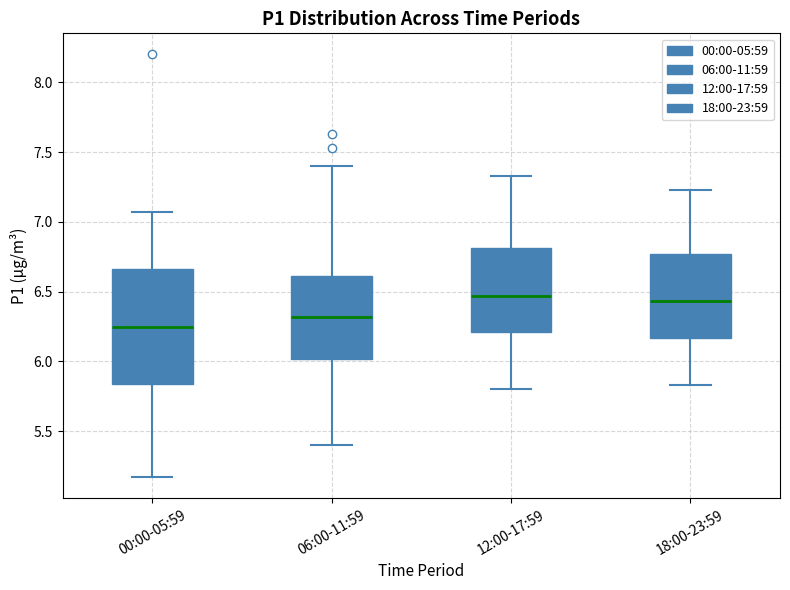

Which box is the tallest, from its lower edge to its upper edge?

00:00-05:59